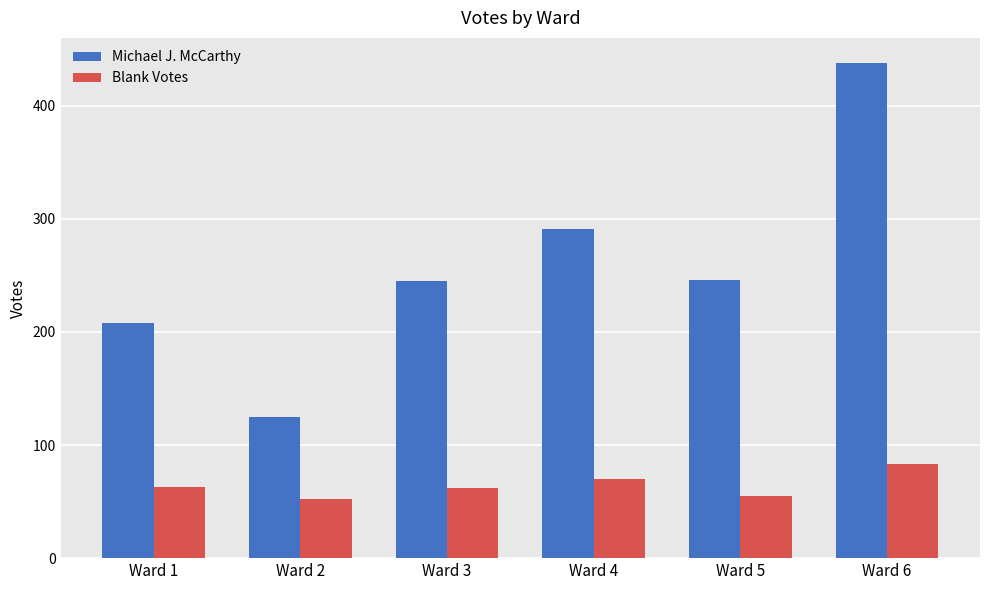

Rank the series at Ward 4 from lowest to highest value.

Blank Votes, Michael J. McCarthy